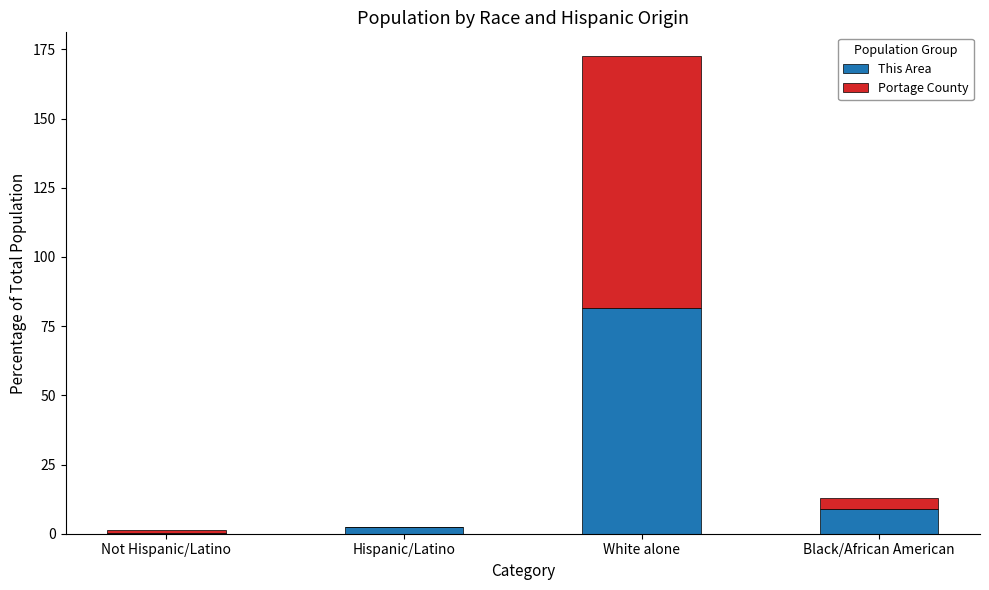

What is the total value across all series at Black/African American?

13.0